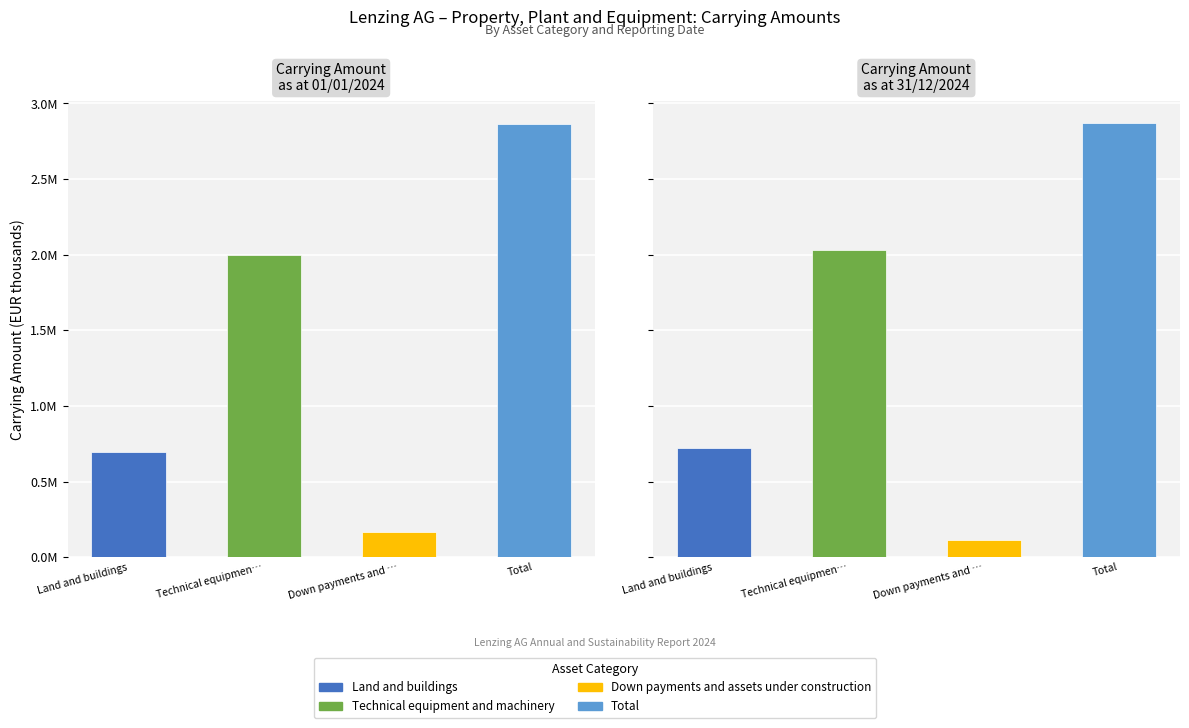

Between 01/01/2024 and 31/12/2024, which series saw the biggest shift?

Down payments and assets under construction